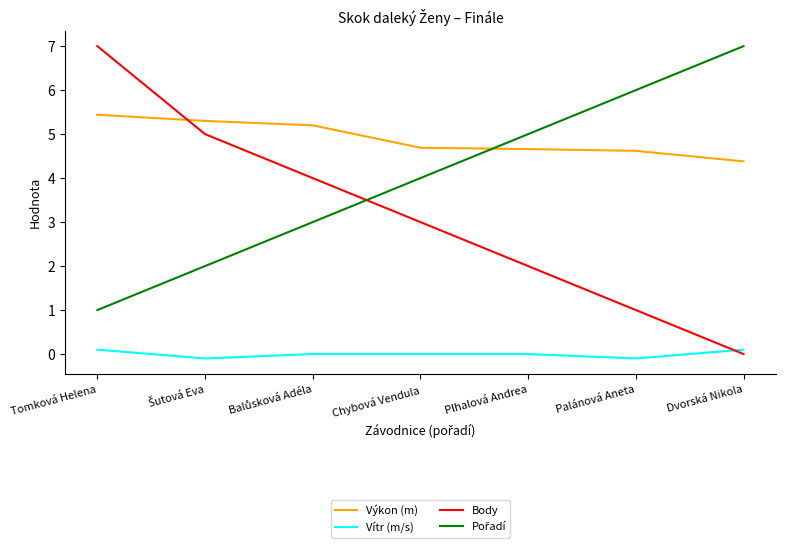

What is the difference between the maximum and second lowest values in the Výkon (m) series?

0.8